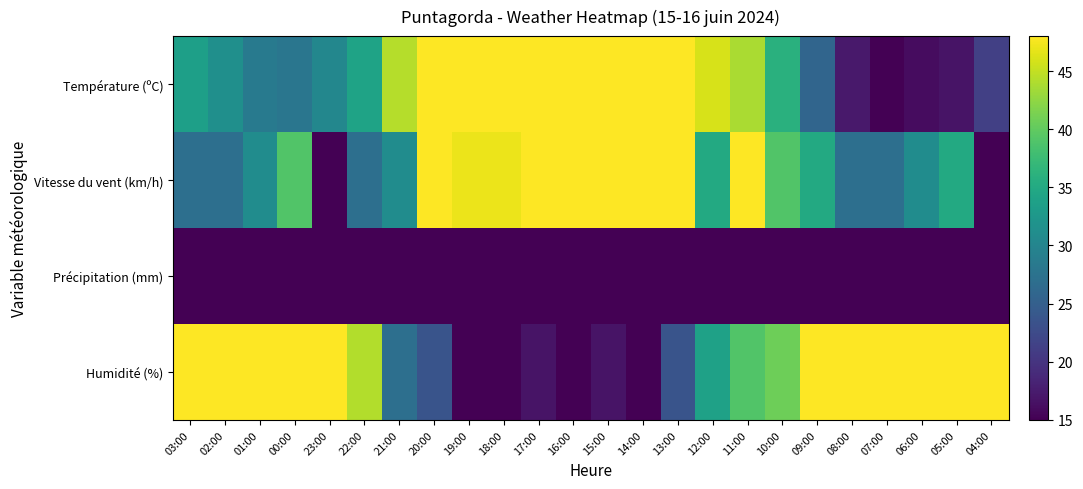

Which category has the highest value across all series?

14:00